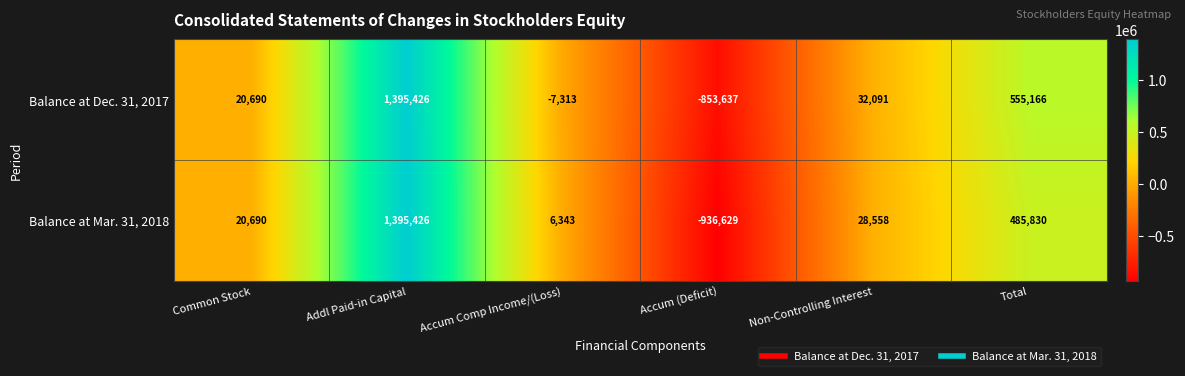

List the labels in order of Balance at Dec. 31, 2017 value, smallest first.

Accum (Deficit), Accum Comp Income/(Loss), Common Stock, Non-Controlling Interest, Total, Addl Paid-in Capital